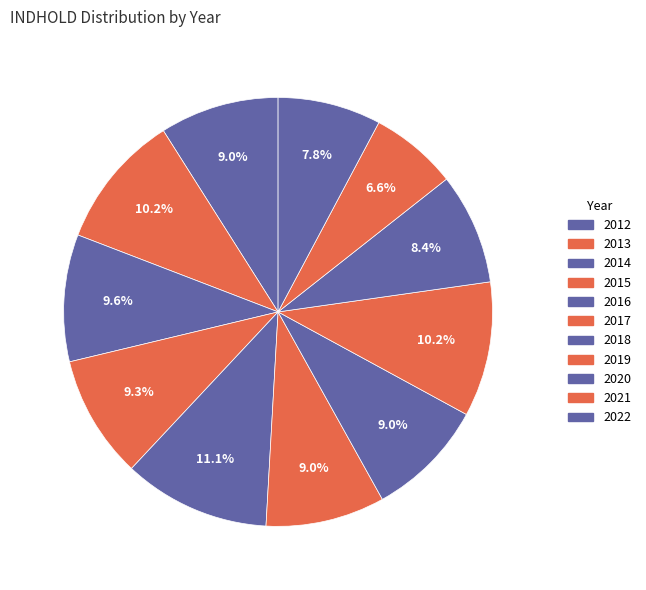

How many segments does this pie chart have?

11